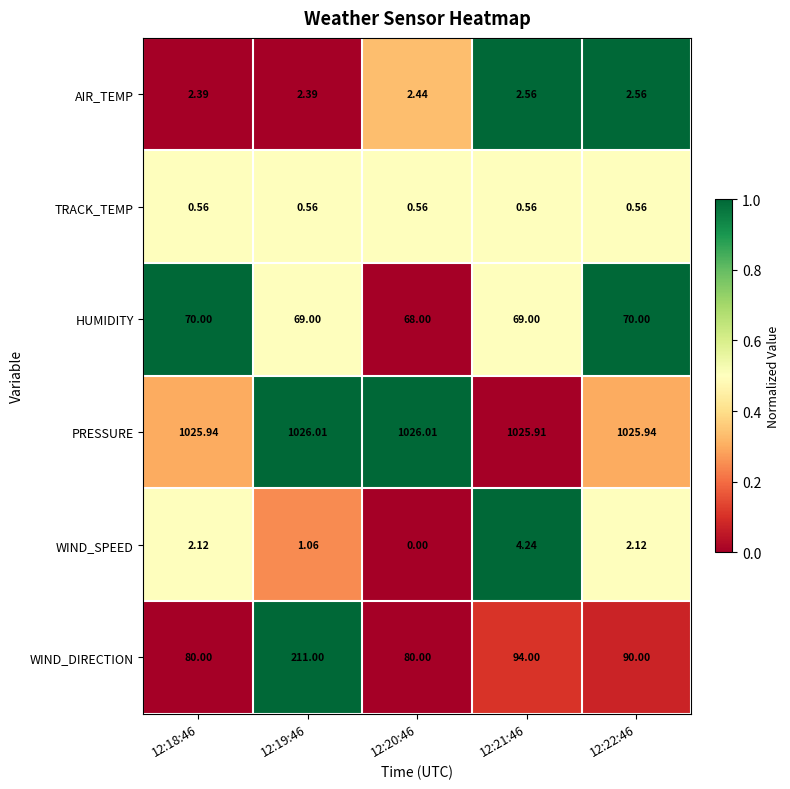

What is the total value across all series at 12:22:46?

1191.2